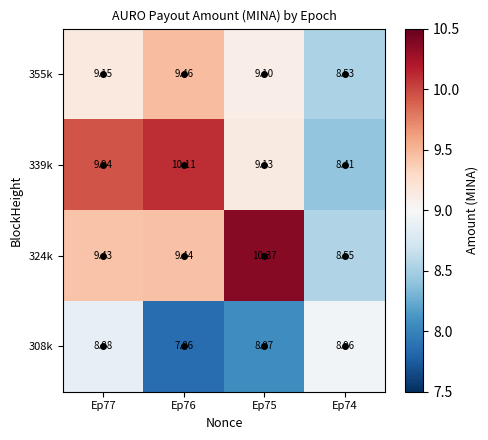

Is the value of 324k at Ep74 greater than the value of 308k at Ep77?

No